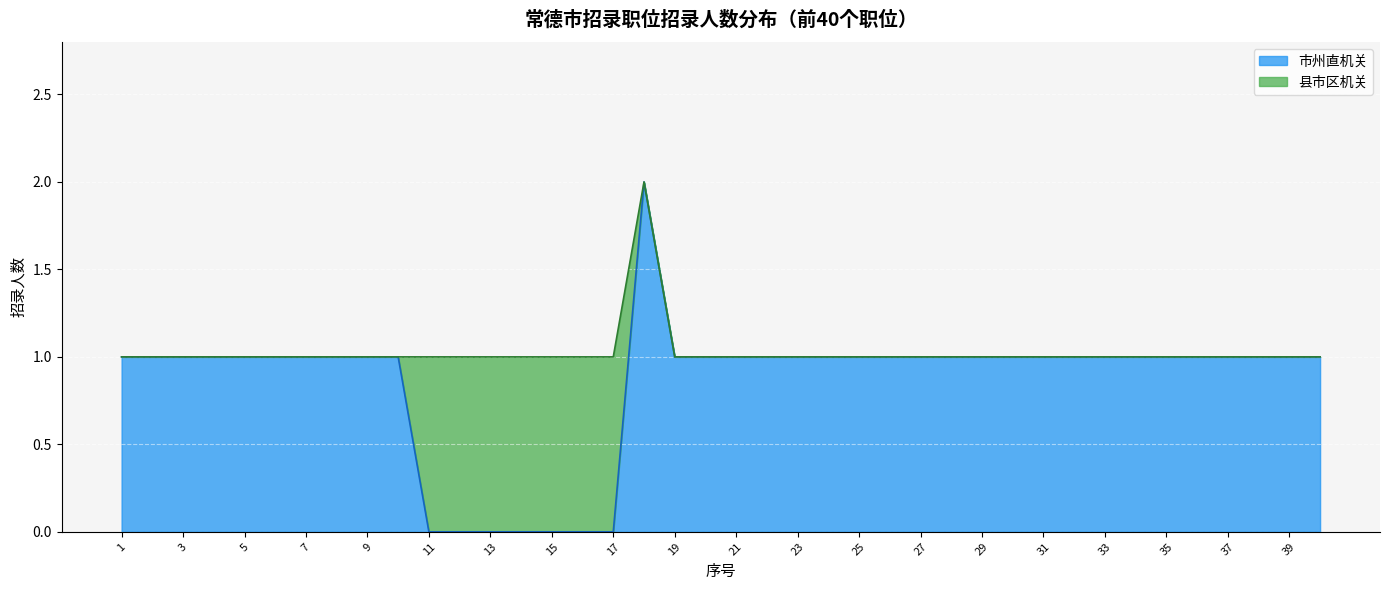

Read the value at 34.

1